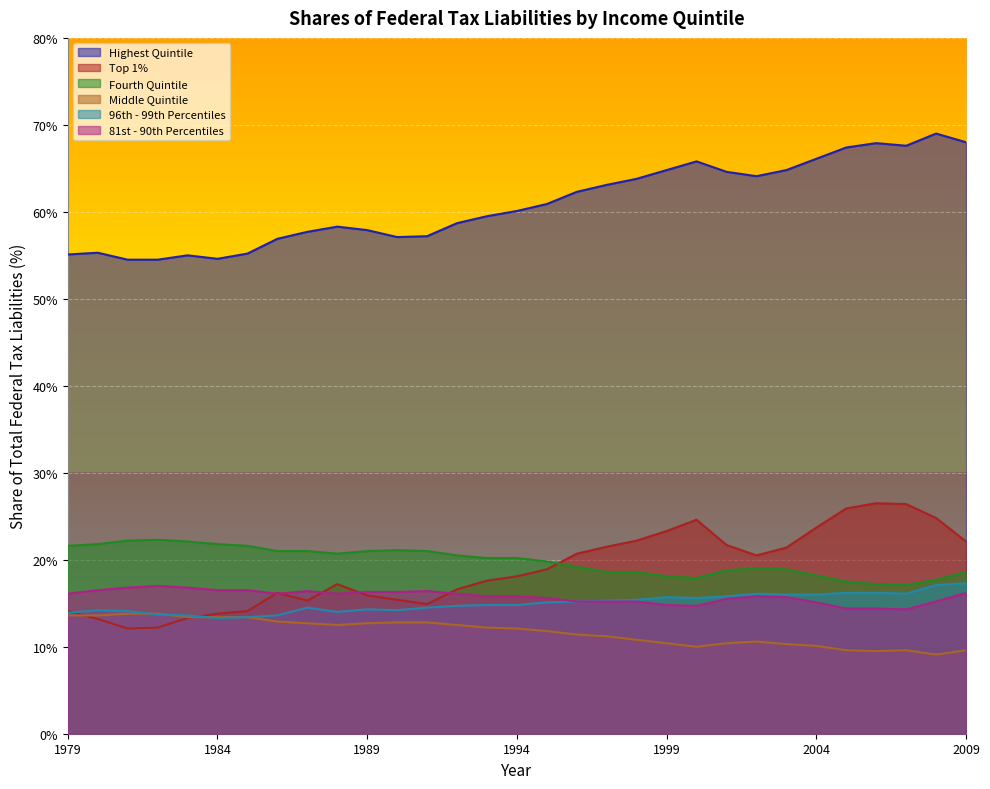

At which category is the sum across all series the highest?

2008